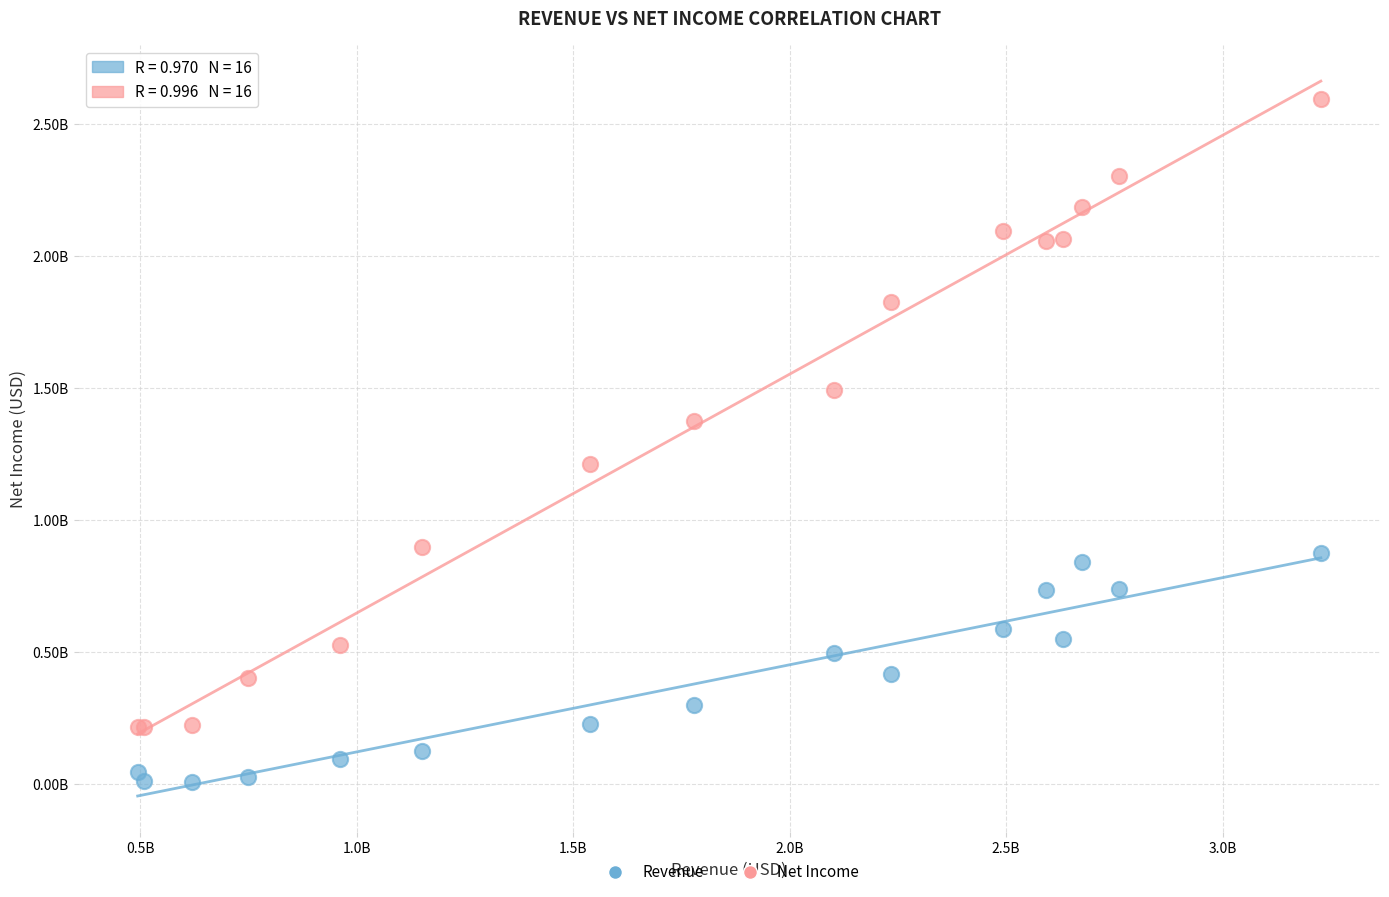

What are all the series names shown in the legend?

Revenue, Net Income